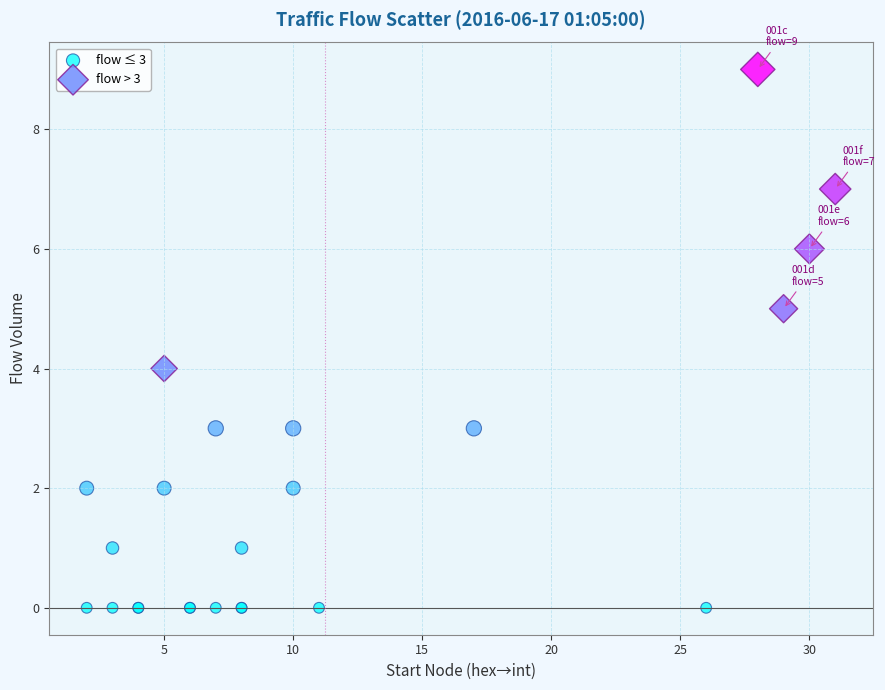

What are all the series names shown in the legend?

flow ≤ 3, flow > 3